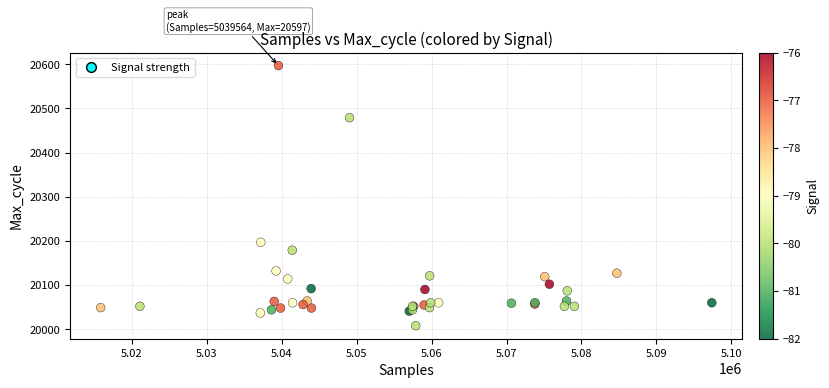

What Y value in the scatter plot is closest to 20302?

20197